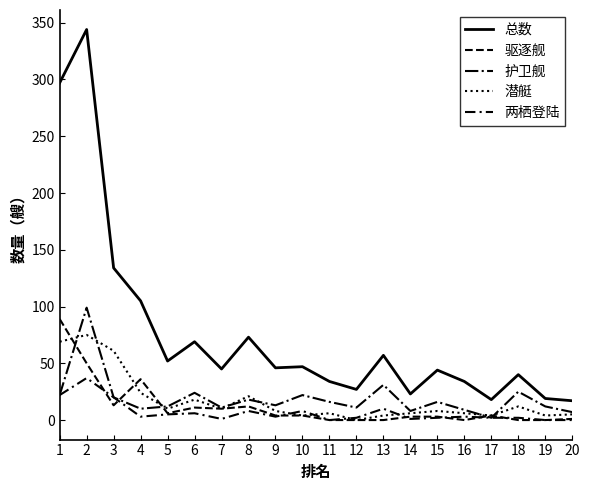

How many lines are shown in the chart?

5